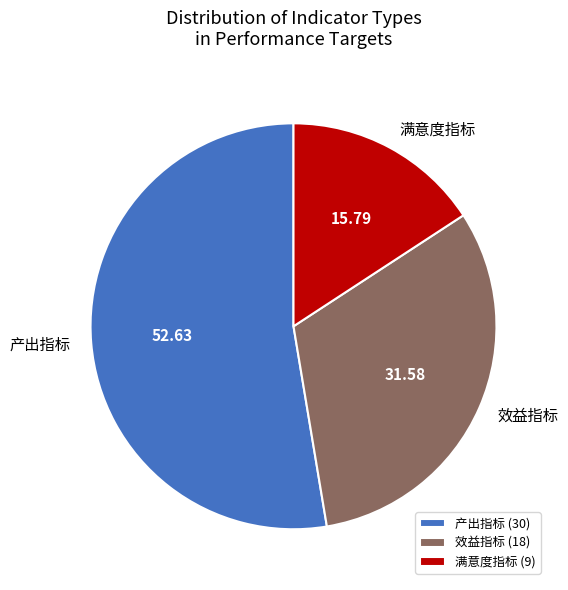

Count the number of slices in the pie.

3